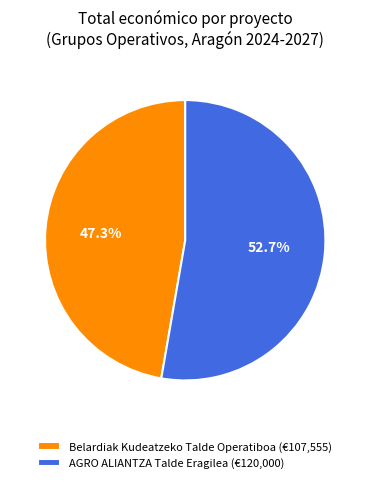

Is AGRO ALIANTZA Talde Eragilea the majority of the pie?

Yes